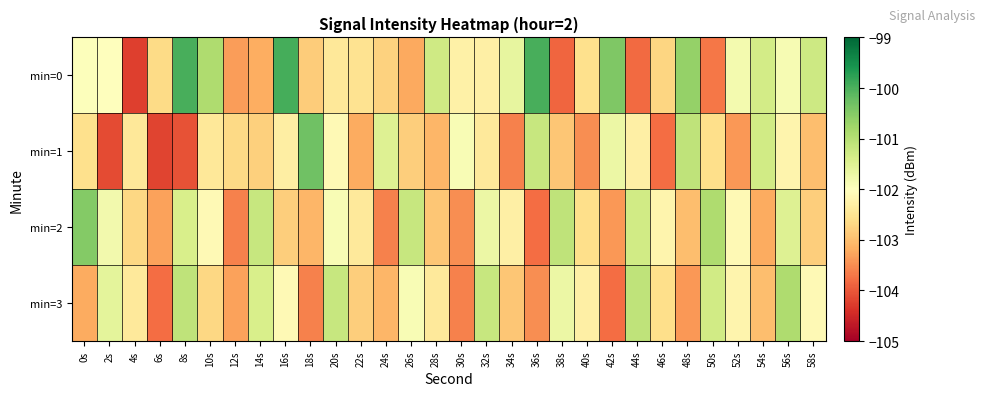

Which series has the largest total across all categories?

min=0